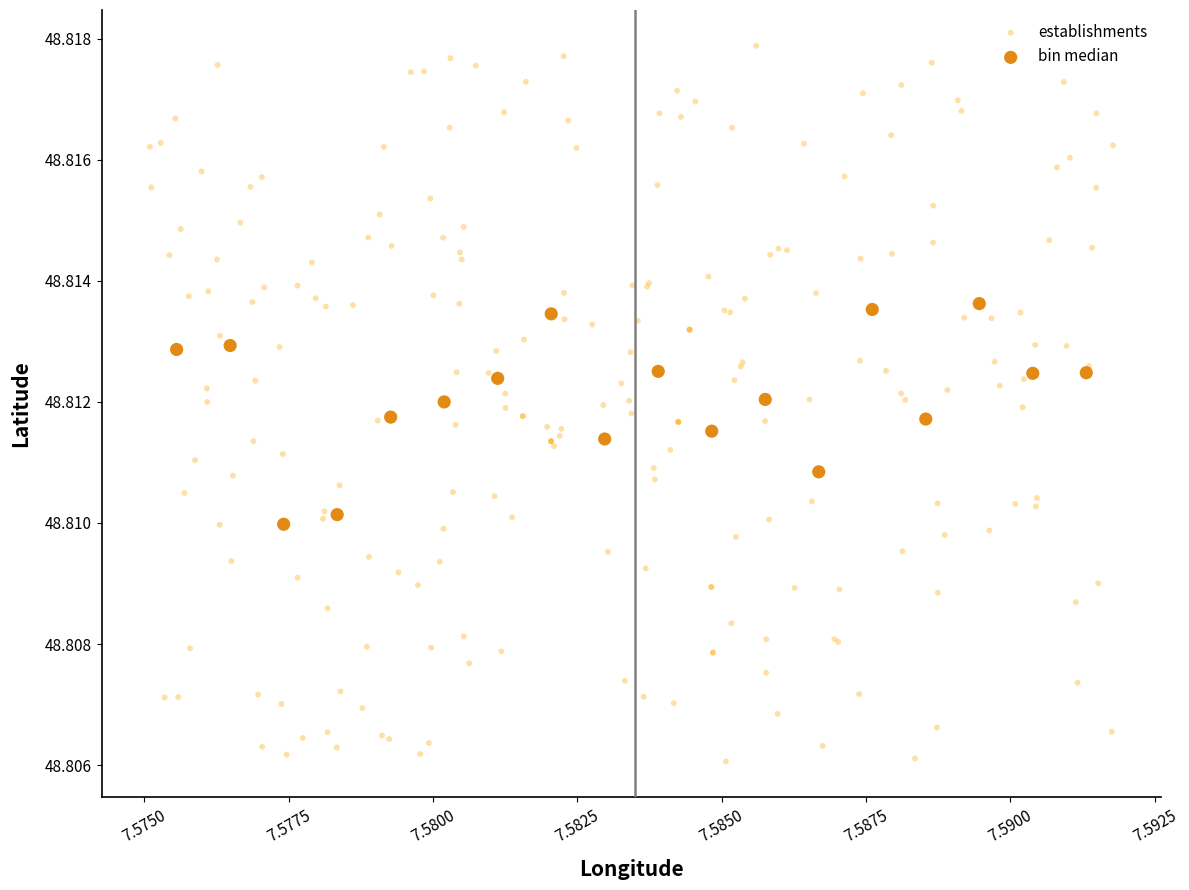

Which series contains the highest Y value?

establishments